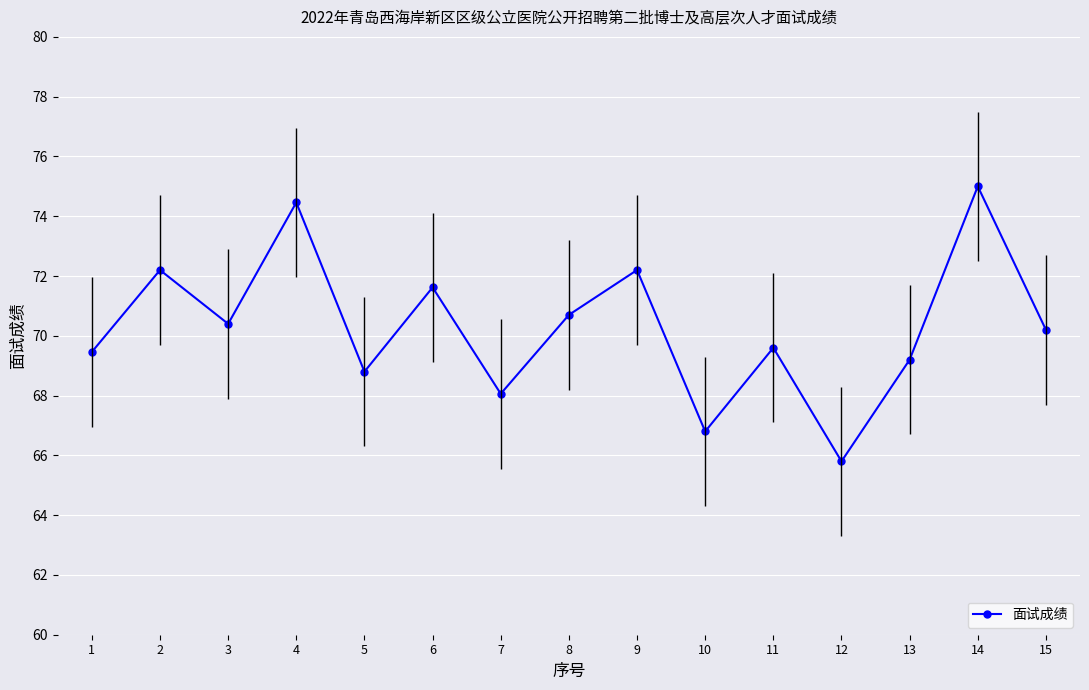

What is the difference between the values at 2 and 8?

1.5